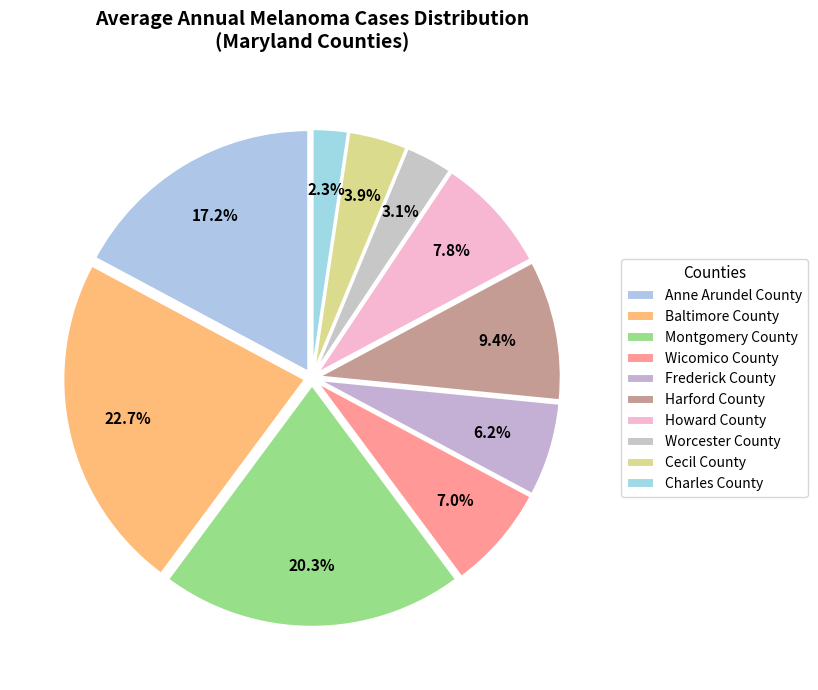

Rank the categories by value from lowest to highest.

Charles County, Worcester County, Cecil County, Frederick County, Wicomico County, Howard County, Harford County, Anne Arundel County, Montgomery County, Baltimore County